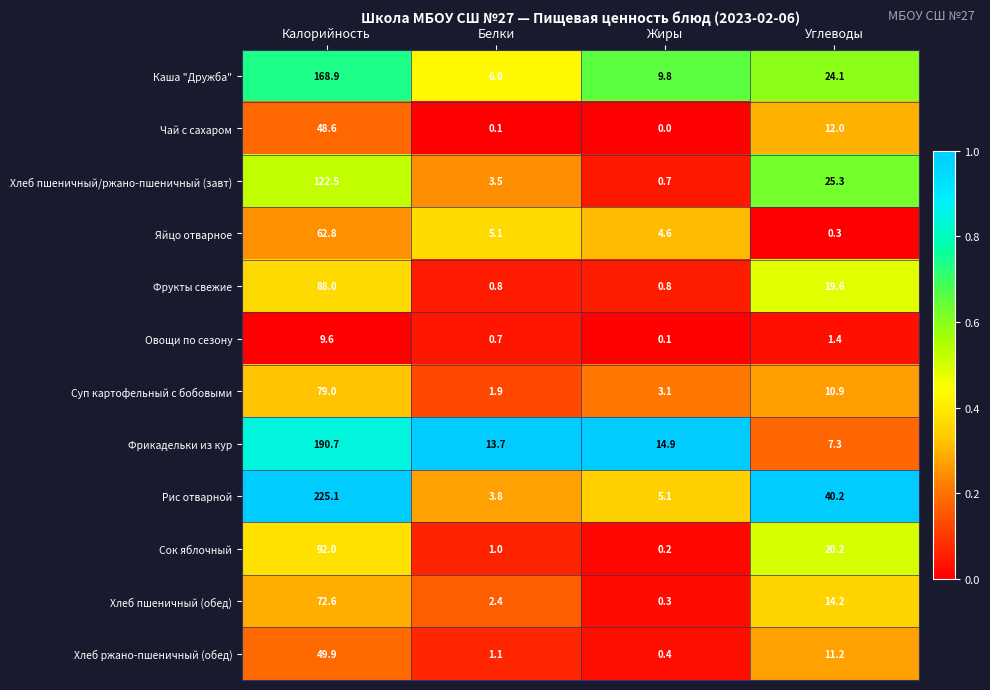

List the series in order of their peak value, highest first.

Рис отварной, Фрикадельки из кур, Каша "Дружба", Хлеб пшеничный/ржано-пшеничный (завт), Сок яблочный, Фрукты свежие, Суп картофельный с бобовыми, Хлеб пшеничный (обед), Яйцо отварное, Хлеб ржано-пшеничный (обед), Чай с сахаром, Овощи по сезону